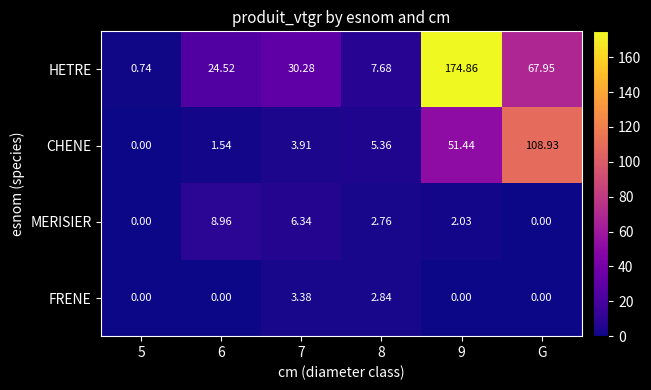

Which series changed the most between 6 and 9?

HETRE